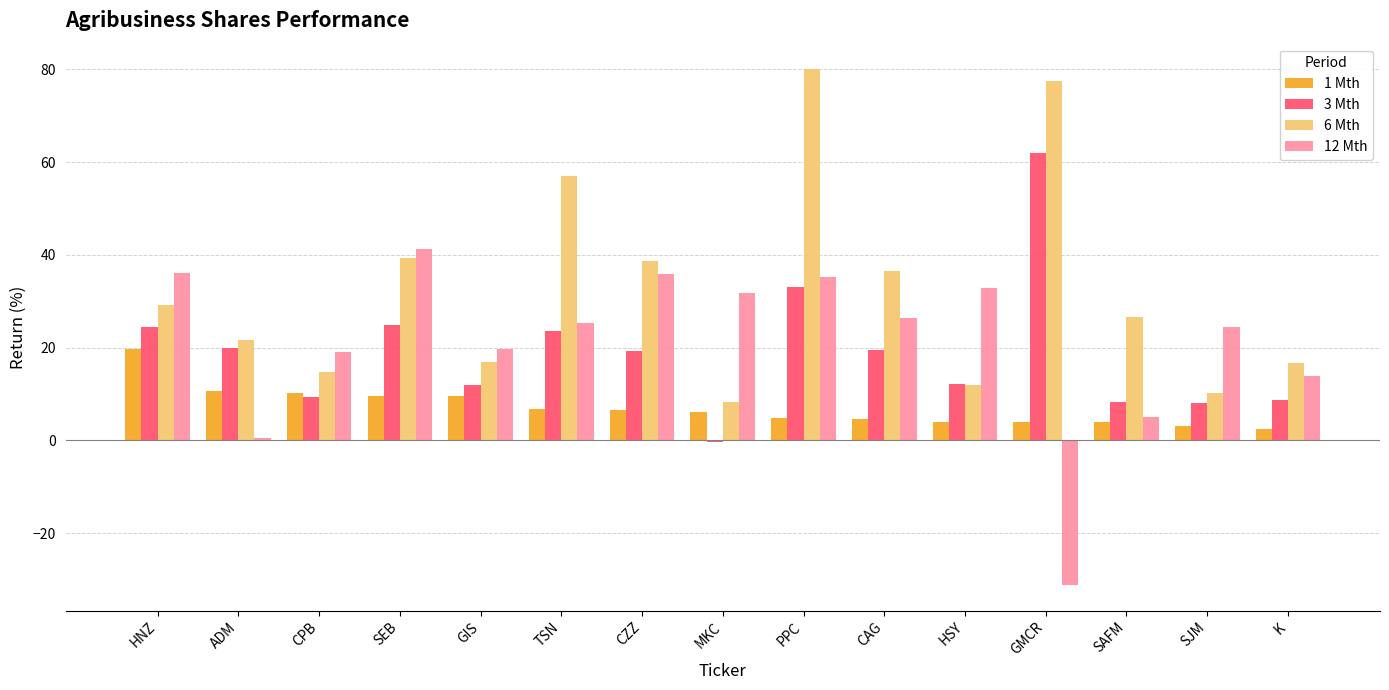

What are all the series names shown in the legend?

1 Mth, 3 Mth, 6 Mth, 12 Mth